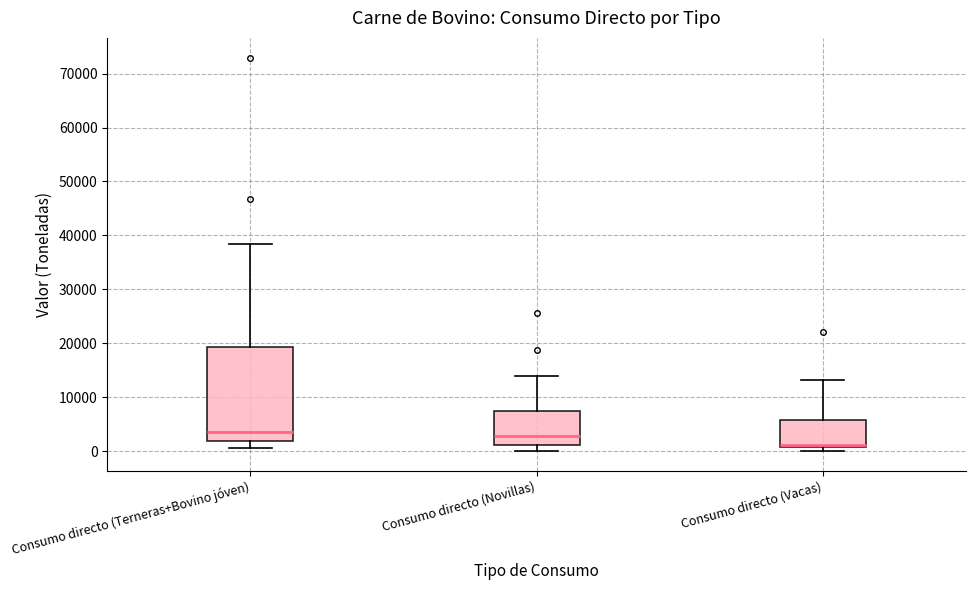

Which box's median line is the lowest?

Consumo directo (Vacas)